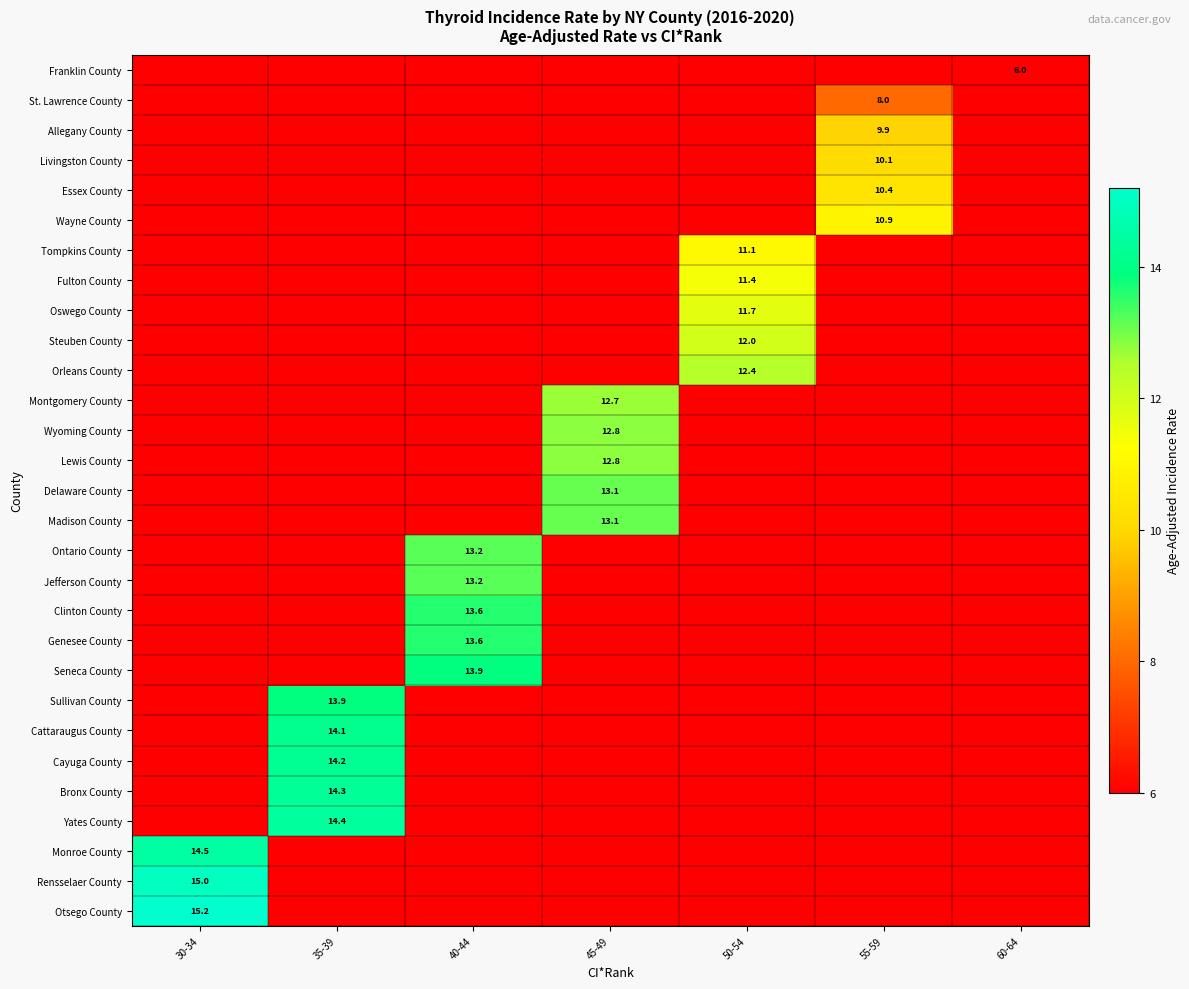

True or false: Delaware County has a value of 22.0 at 45-49.

False